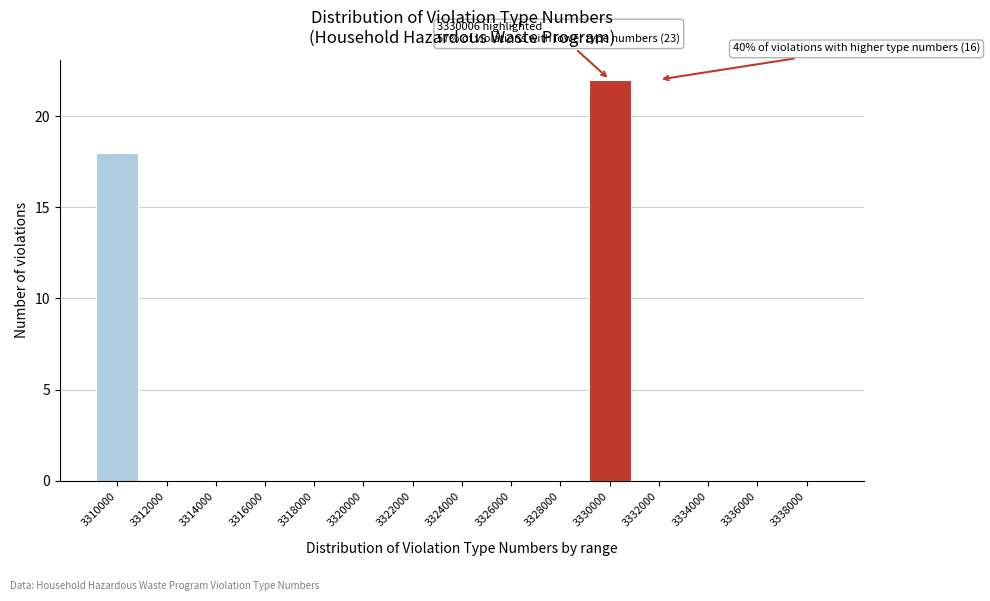

Reading left to right, extract all data points from this chart.

3310000=18	3312000=0	3314000=0	3316000=0	3318000=0	3320000=0	3322000=0	3324000=0	3326000=0	3328000=0	3330000=22	3332000=0	3334000=0	3336000=0	3338000=0